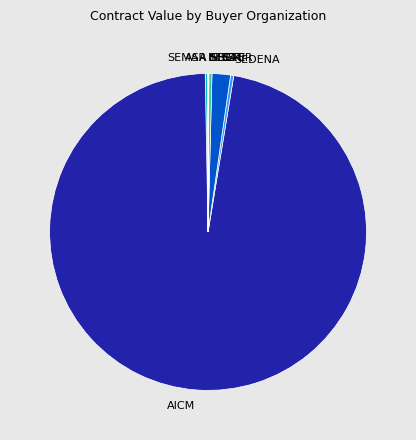

Which category has the biggest portion of the pie?

AICM